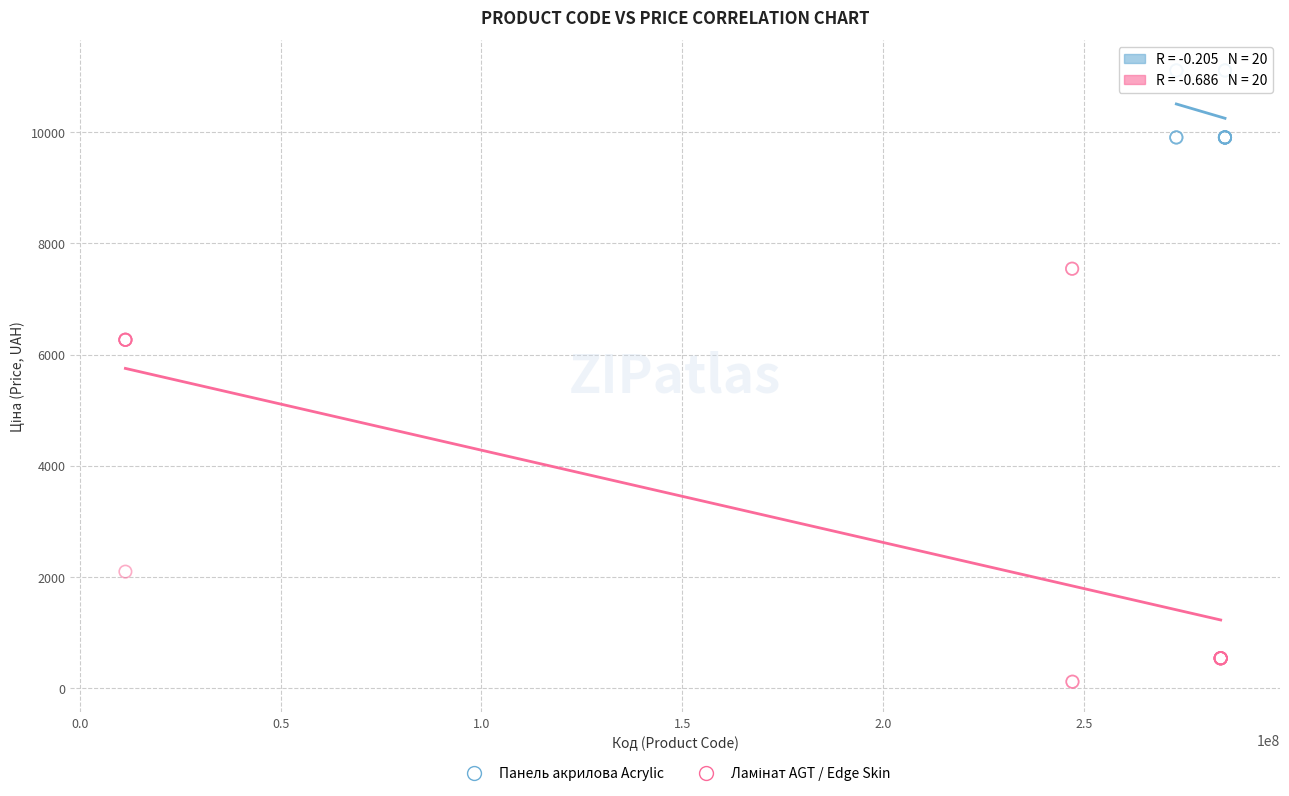

Which series contains the highest Y value?

Панель акрилова Acrylic